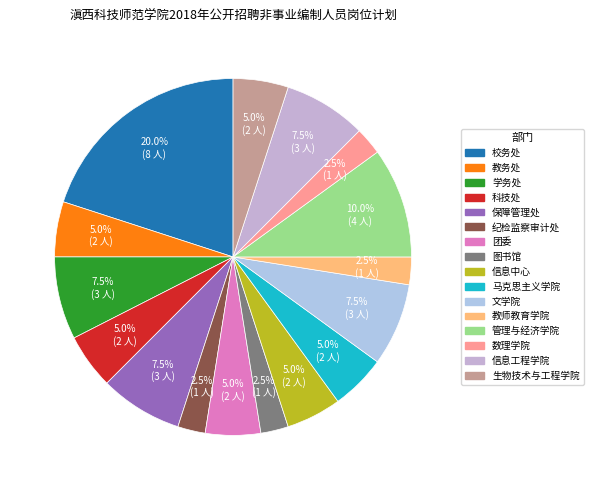

How many segments does this pie chart have?

16